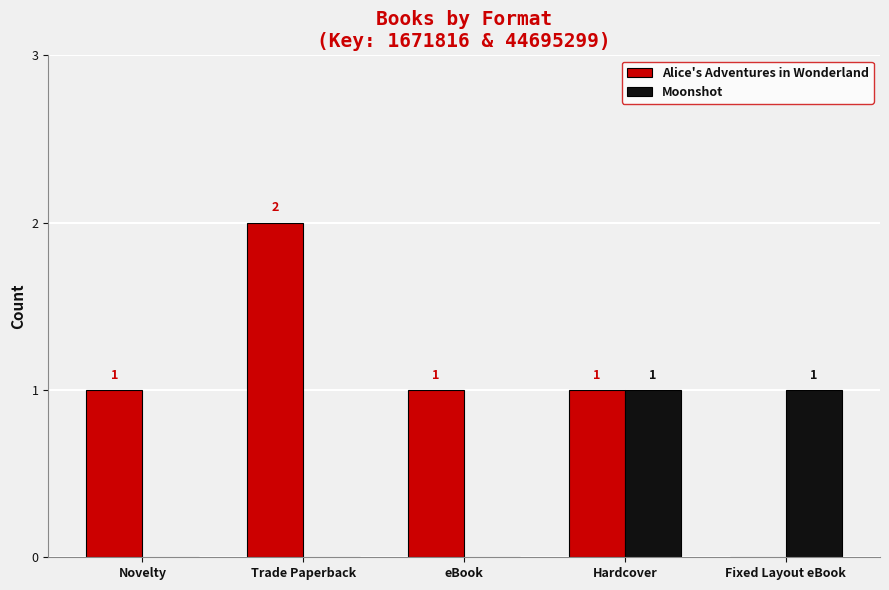

Is it true that Alice's Adventures in Wonderland equals 0 at Hardcover?

False